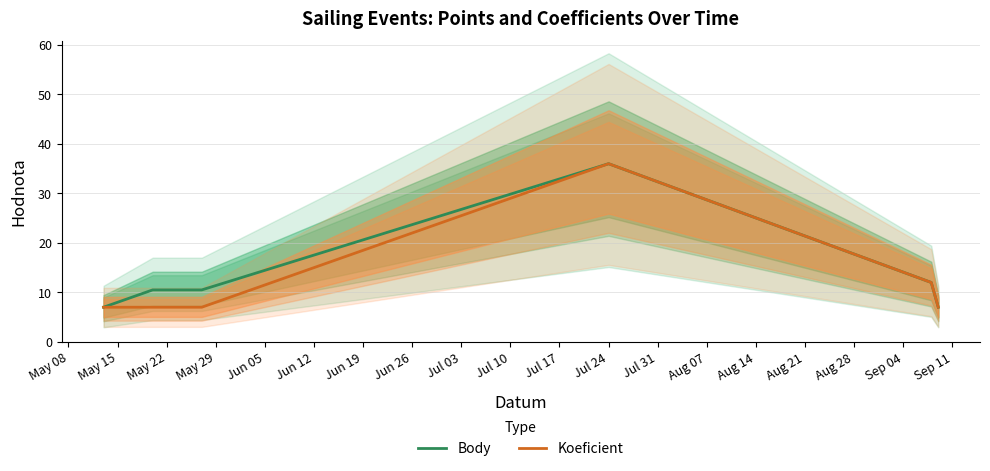

Rank the series by their average value, from lowest to highest.

Koeficient, Body